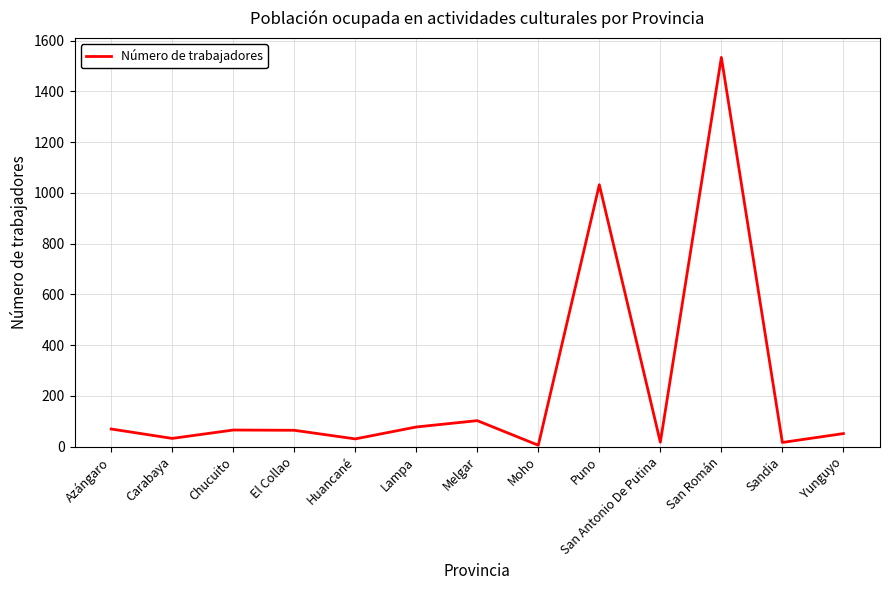

Read the value at Yunguyo.

51